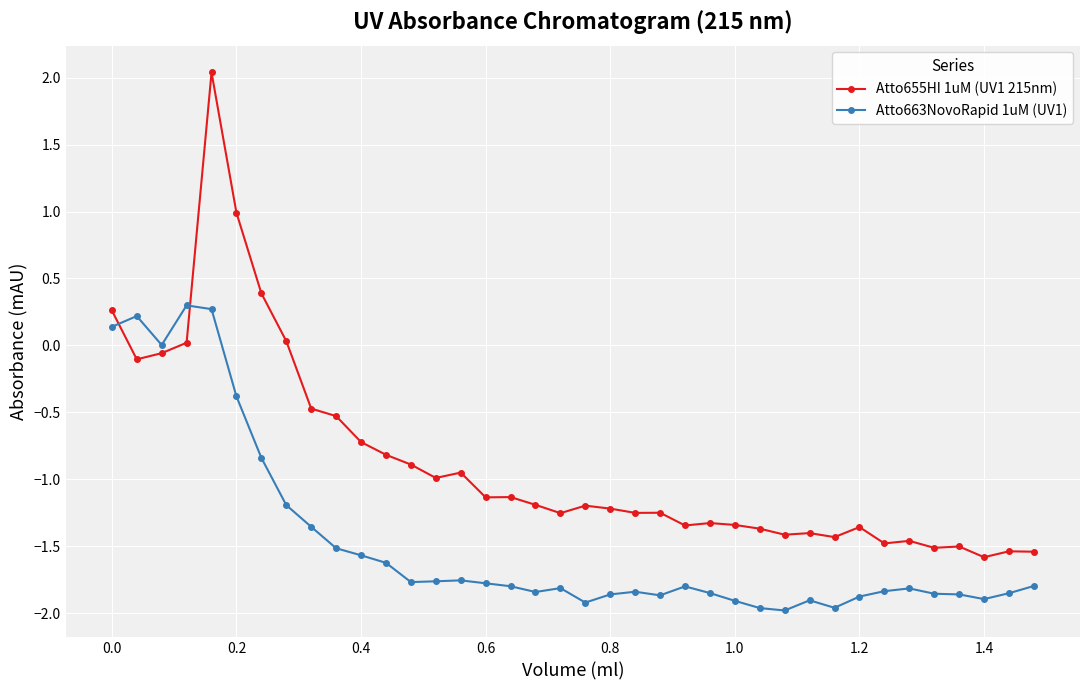

What is the greatest value displayed?

2.0